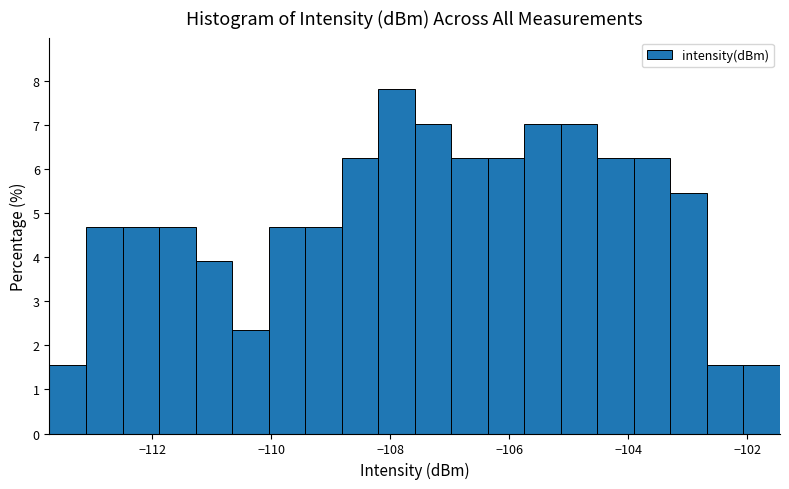

Read against the x-axis, roughly where is the centre of the tallest bar?

-107.8